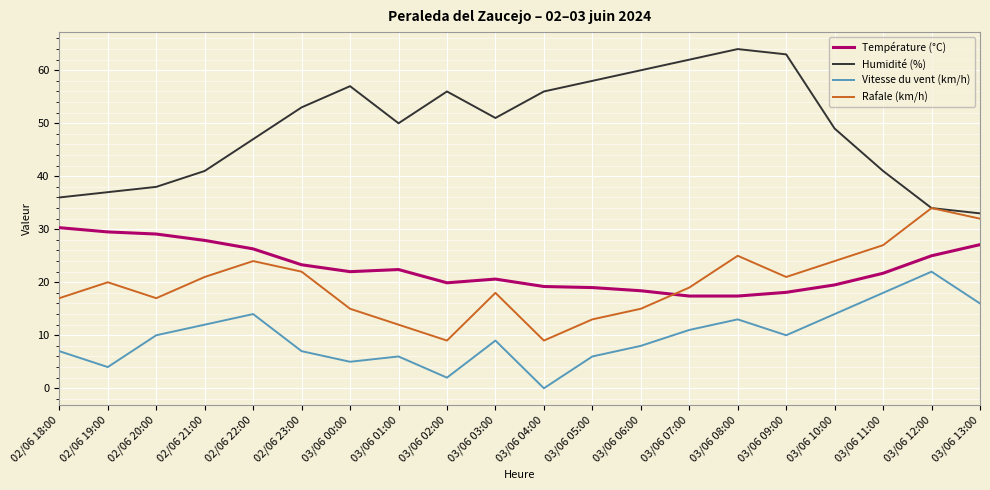

What is the sum of the Rafale (km/h) values at 03/06 05:00 and 02/06 21:00?

34.0